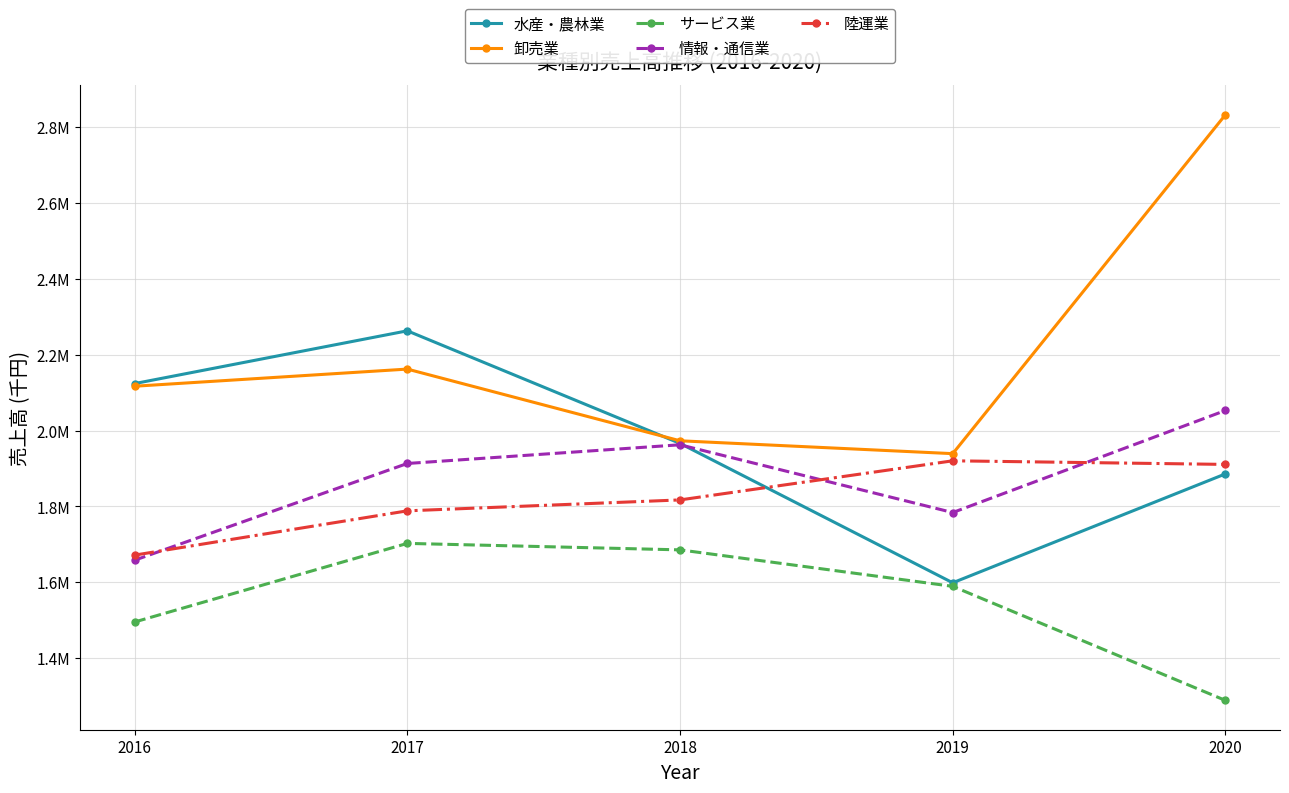

Which series has the widest spread of values?

卸売業